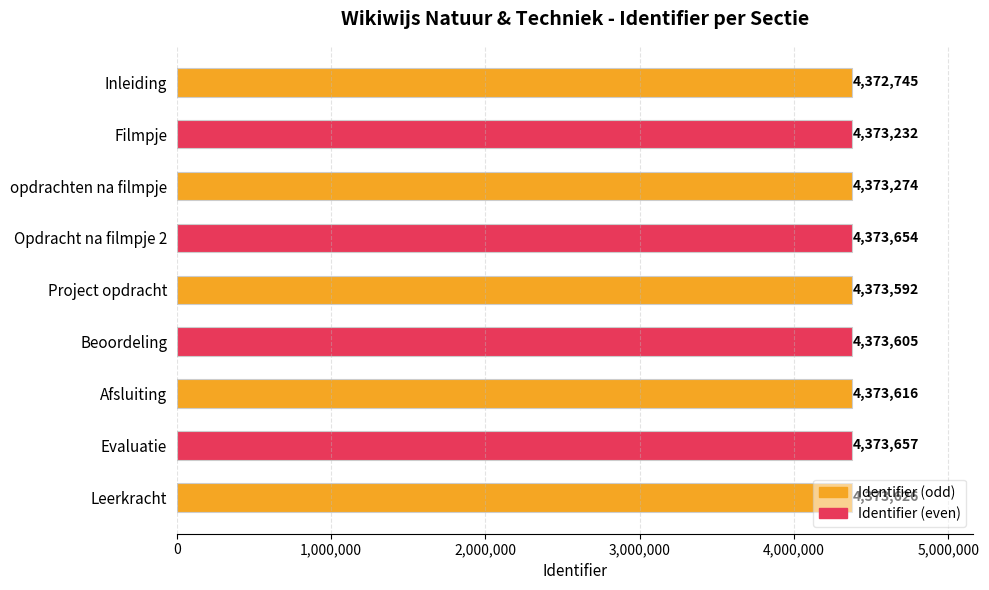

What is the value of the 6th bar from the top?

4373605